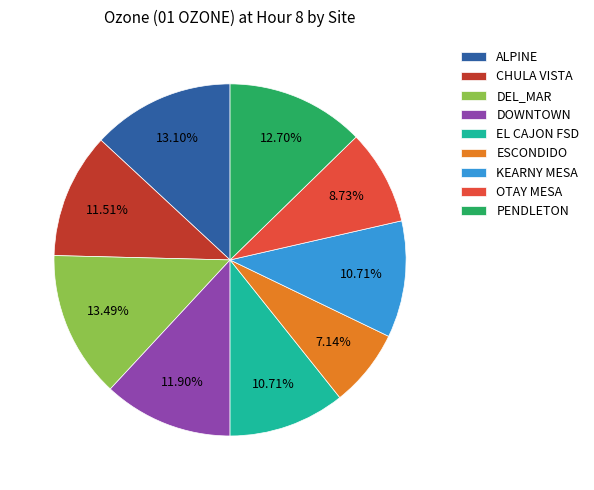

To the nearest percent, what percentage of the pie is PENDLETON?

13%